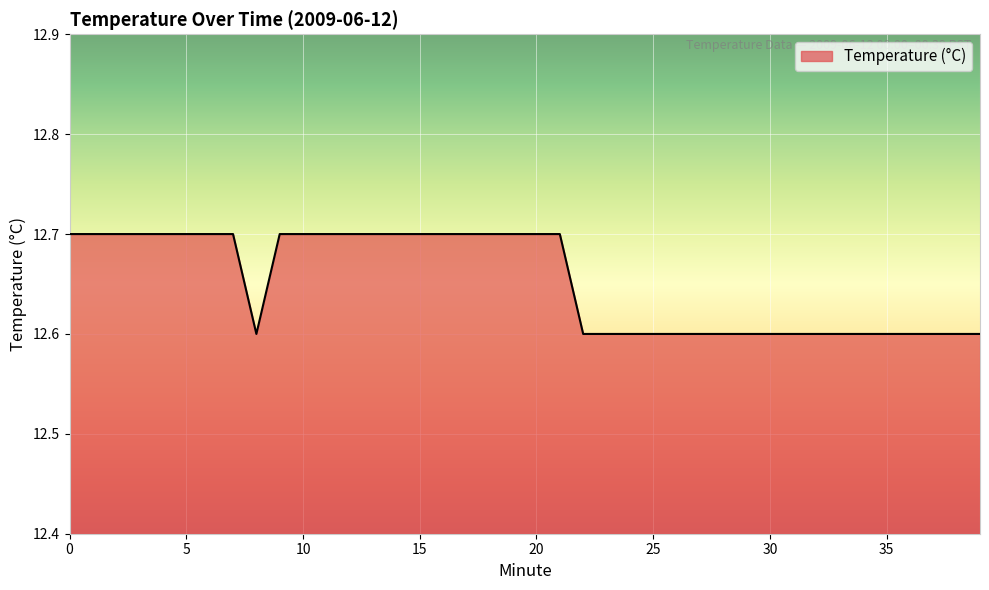

What is the maximum value shown in the chart?

12.7